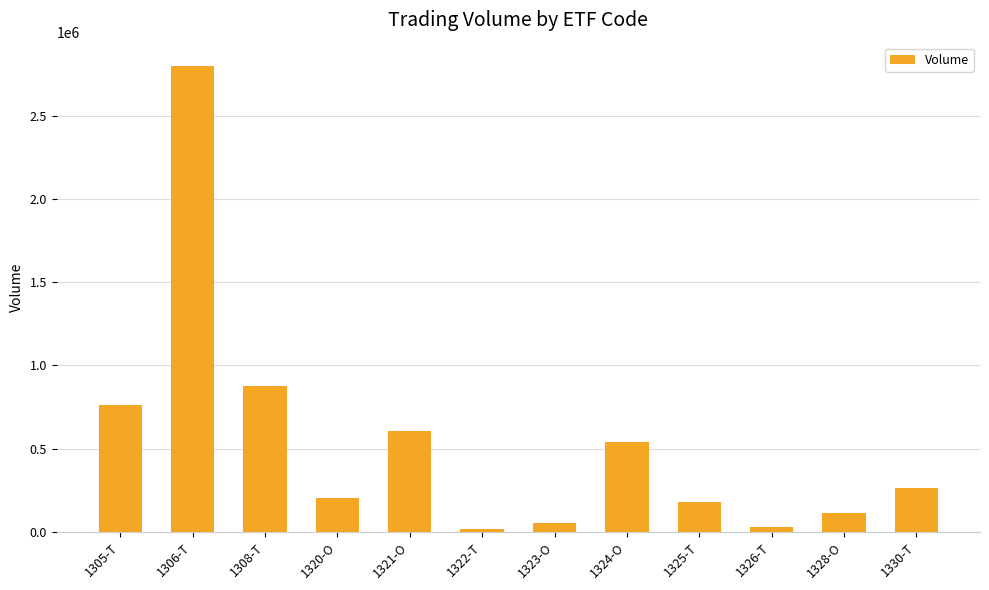

What is the value of the 10th bar from the left?

30816